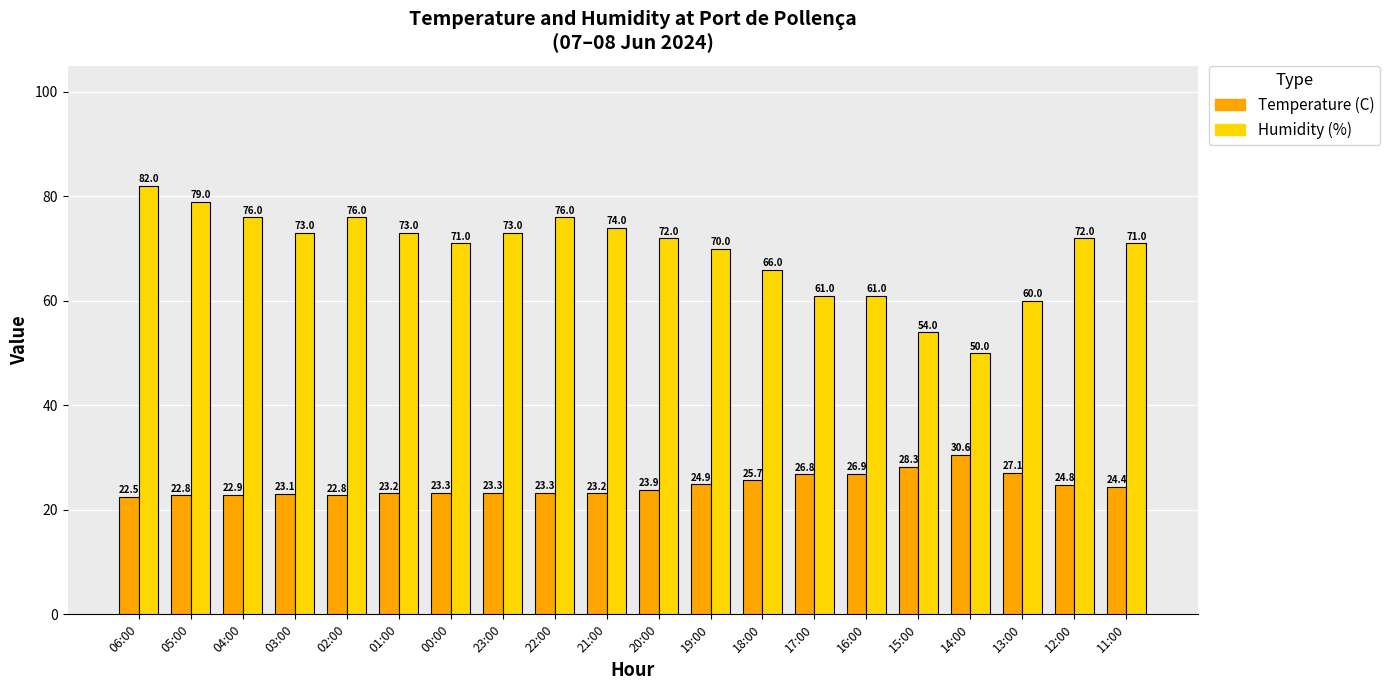

Is the value of Humidity (%) at 16:00 greater than the value of Temperature (C) at 11:00?

Yes